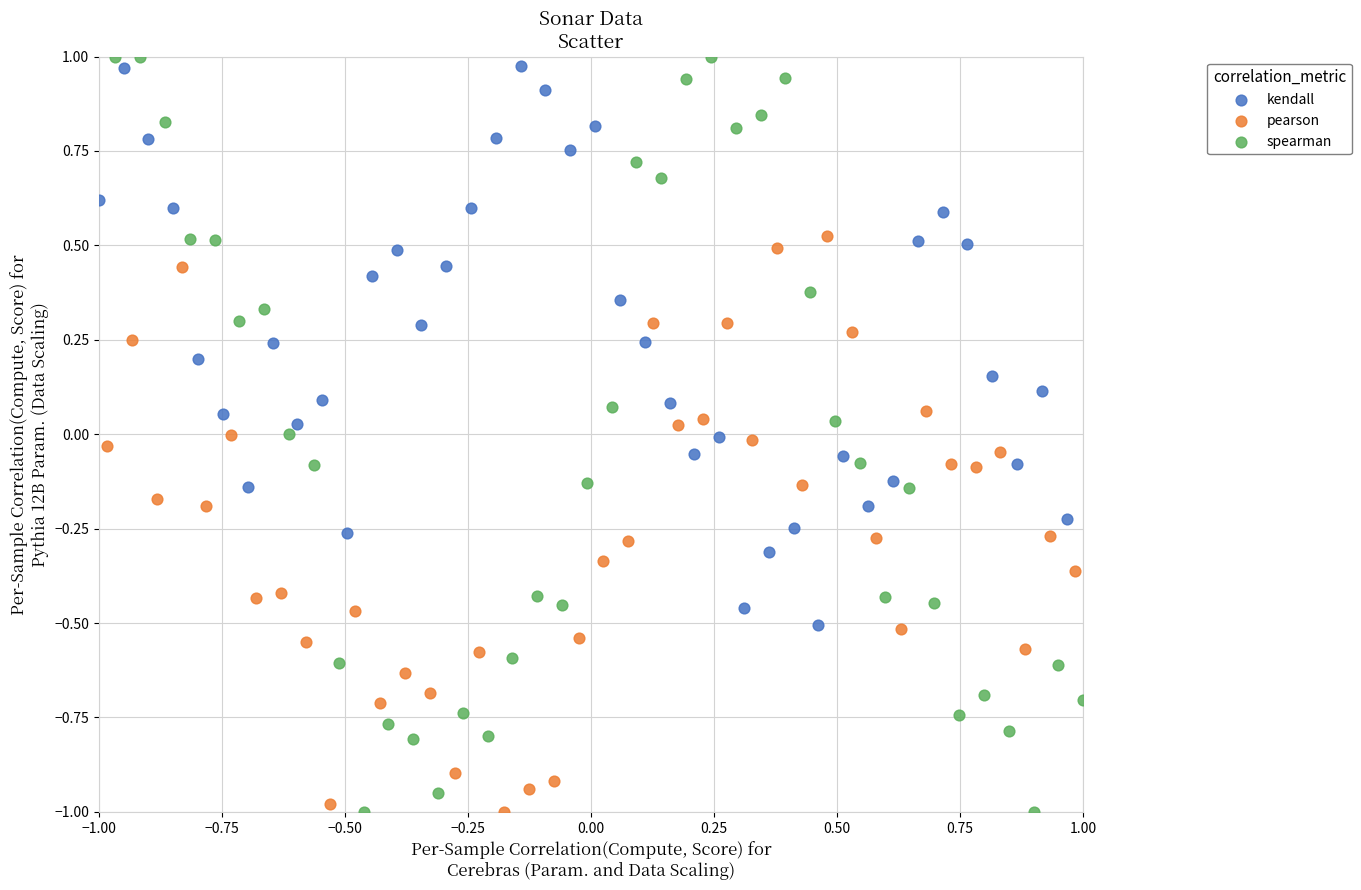

What are all the series names shown in the legend?

kendall, pearson, spearman